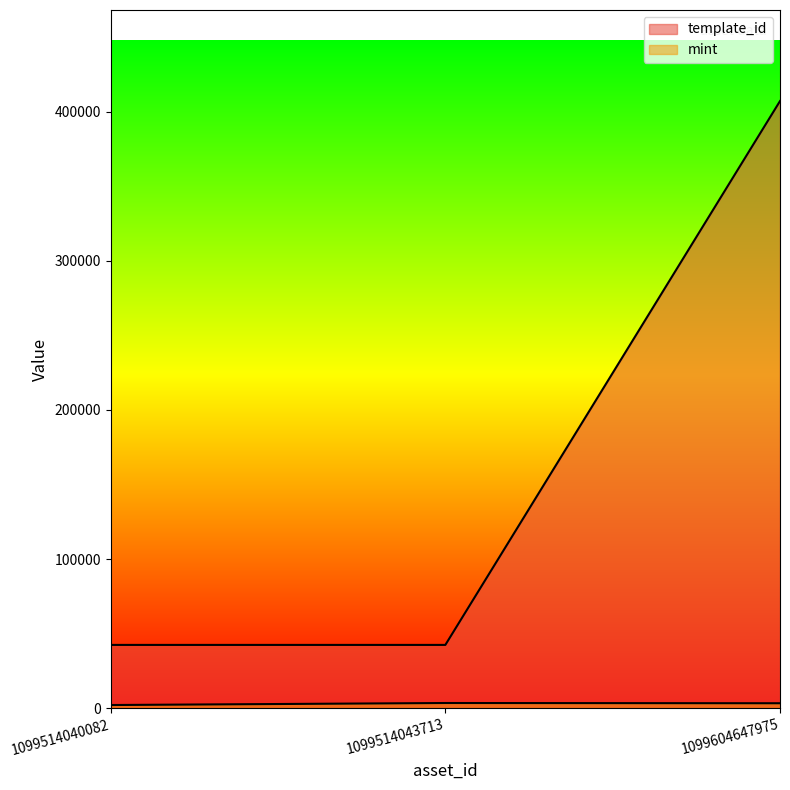

At which label does template_id first exceed 42421?

1099604647975